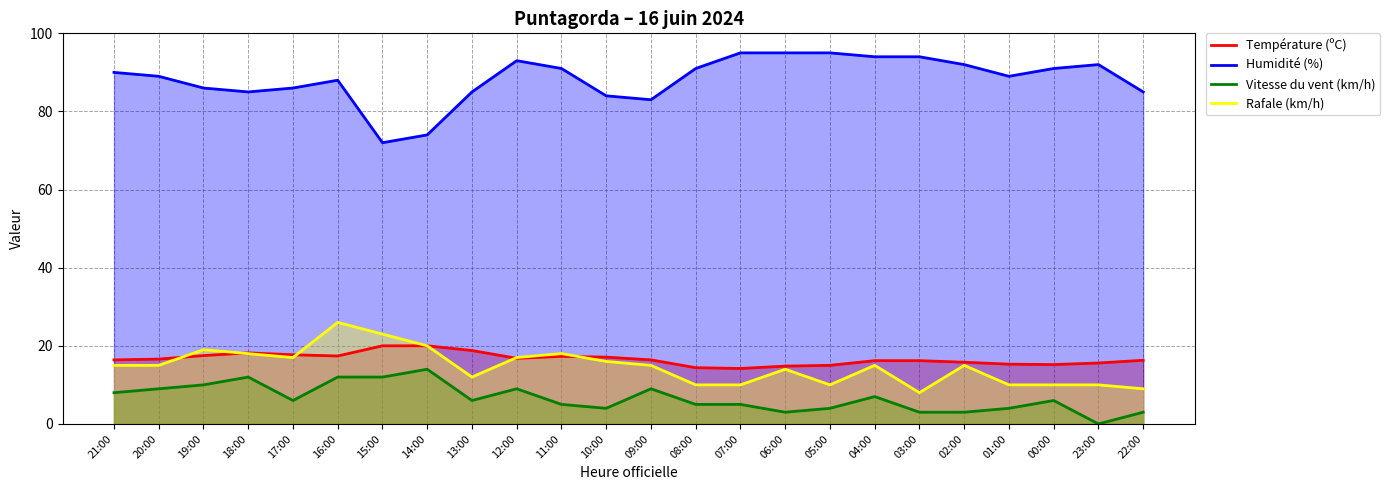

How many data points in Rafale (km/h) are above 15?

9